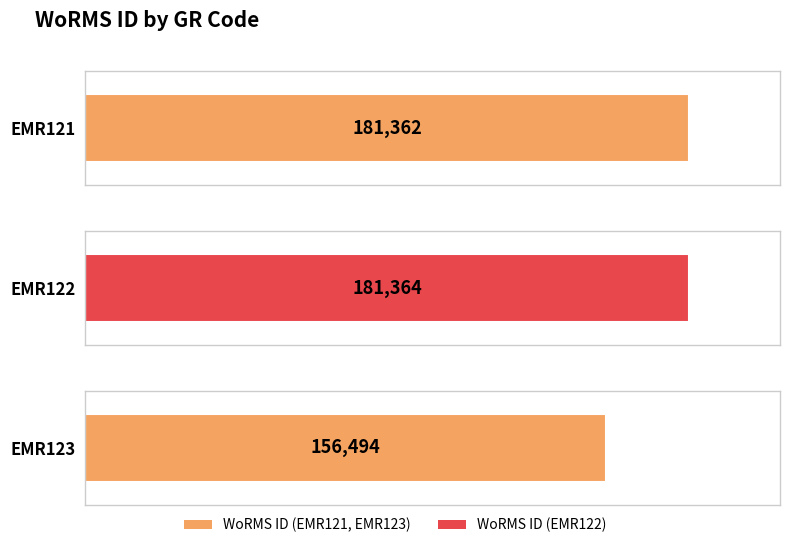

What is the value of the 1st bar from the left?

181362